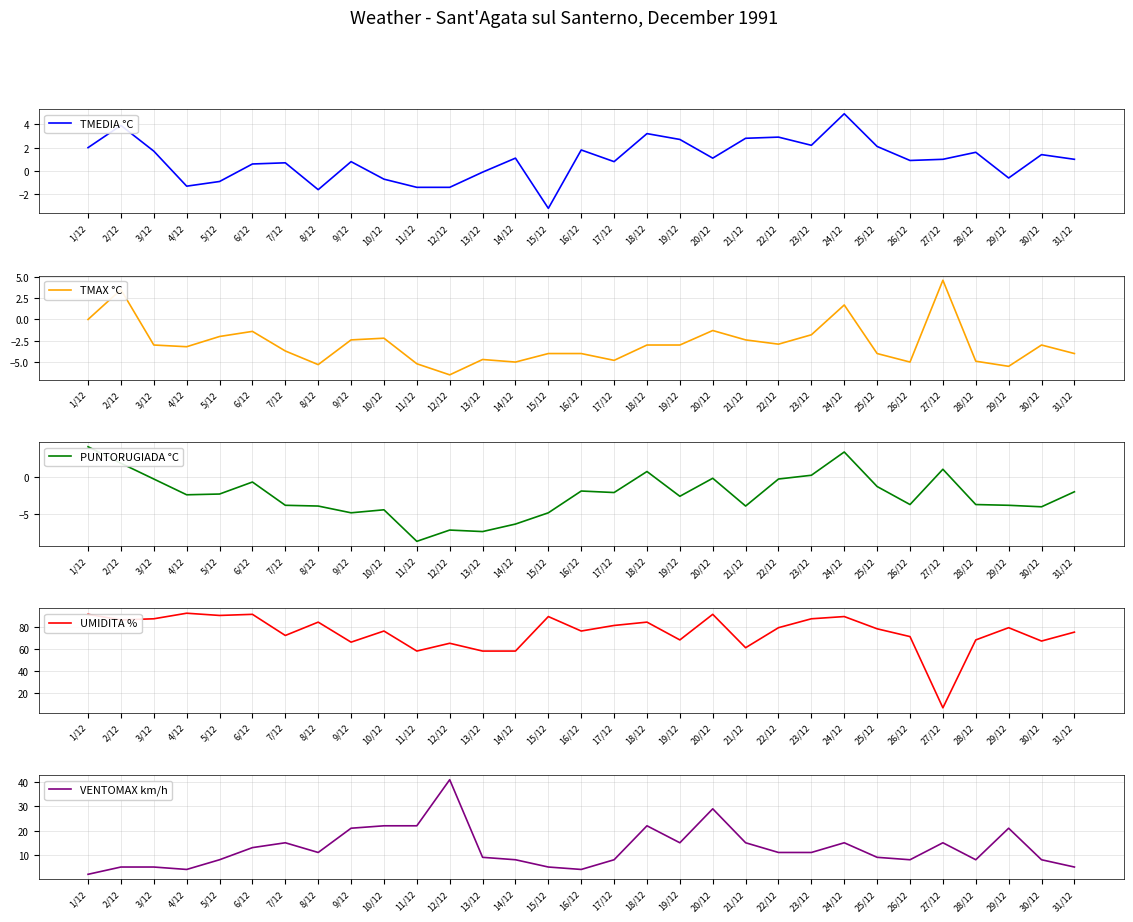

True or false: UMIDITA % and TMAX °C intersect in this chart.

False